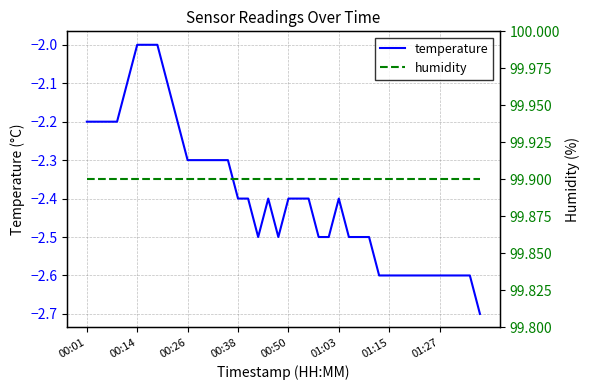

What is the sum of all temperature values?

-95.7